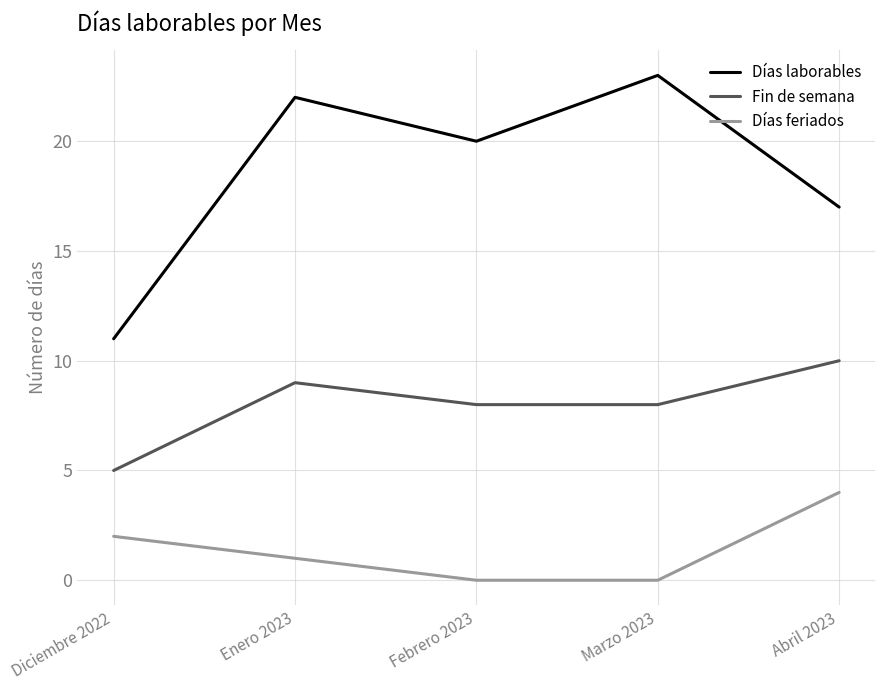

Where is the first local maximum for Días laborables?

Enero 2023